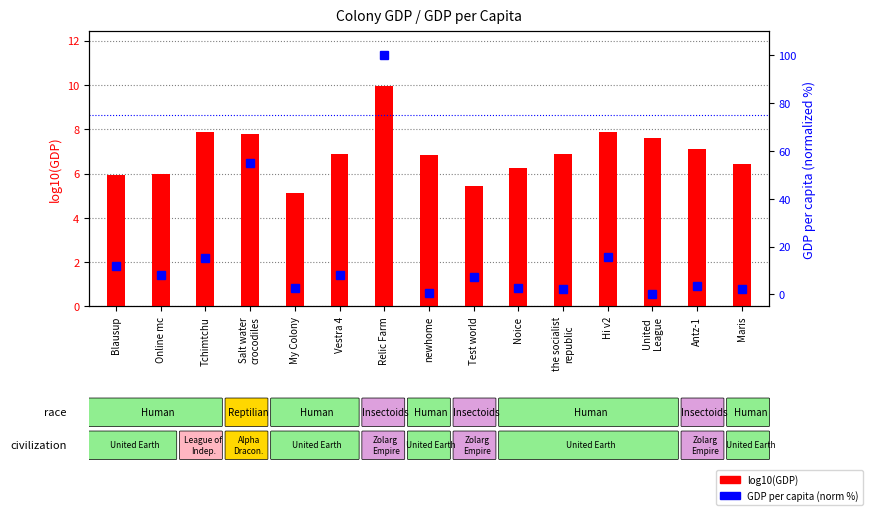

What is the label of the 10th bar from the left?

Noice